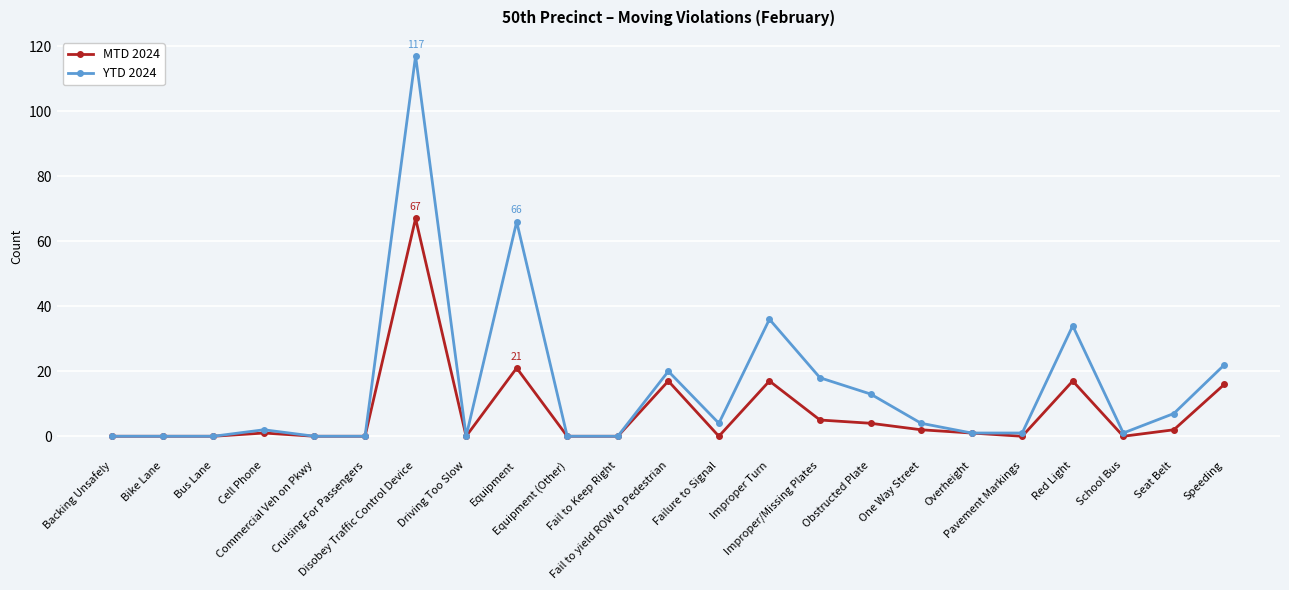

What is the highest value of the YTD 2024 series?

117